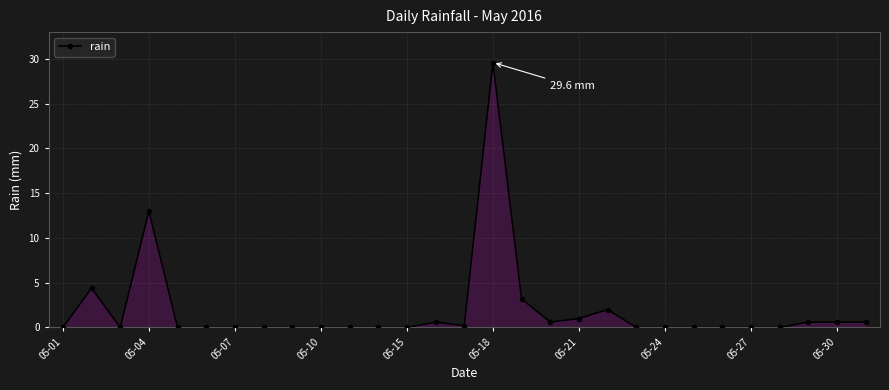

Reading right to left, extract all data points from this chart.

0.6	0.6	0.6	0.0	0.0	0.0	0.0	0.0	0.0	2.0	1.0	0.6	3.2	29.6	0.2	0.6	0.0	0.0	0.0	0.0	0.0	0.0	0.0	0.0	0.0	13.0	0.0	4.4	0.0